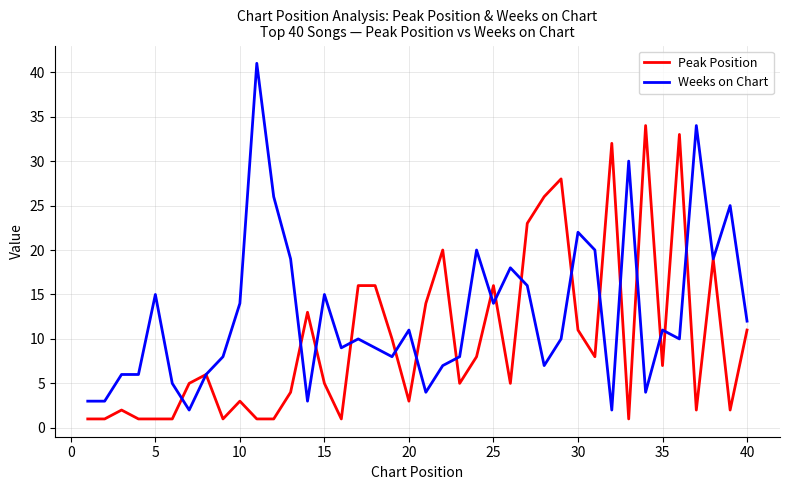

Rank the series by their maximum value, from lowest to highest.

Peak Position, Weeks on Chart